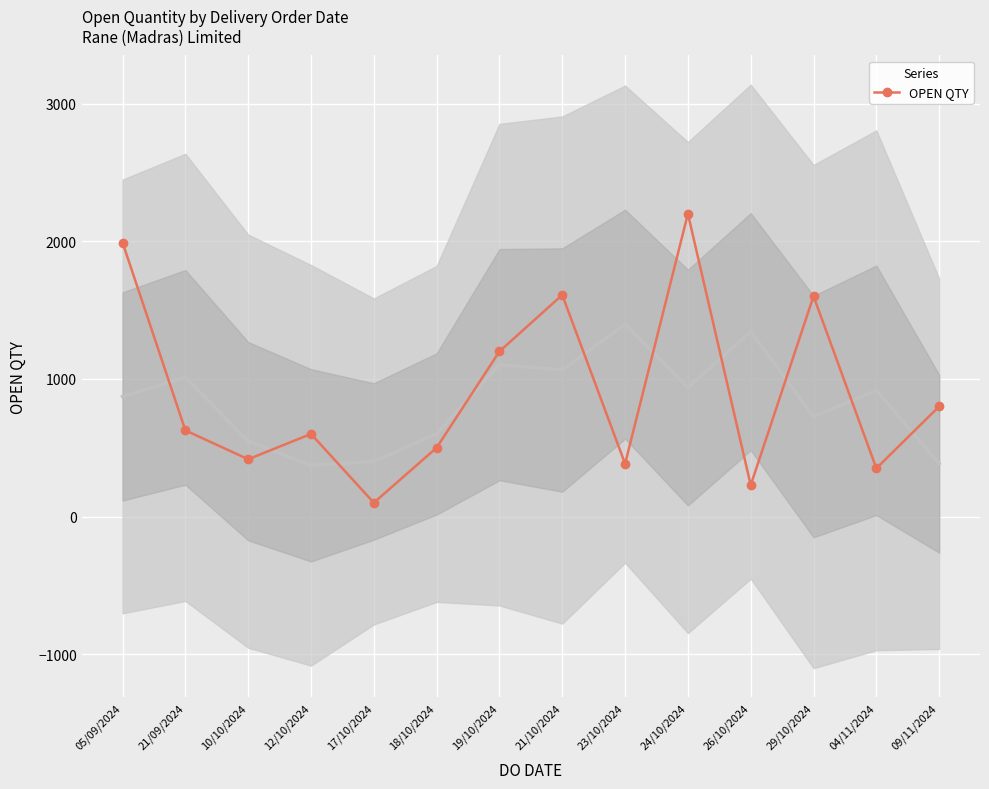

How many lines are shown in the chart?

1